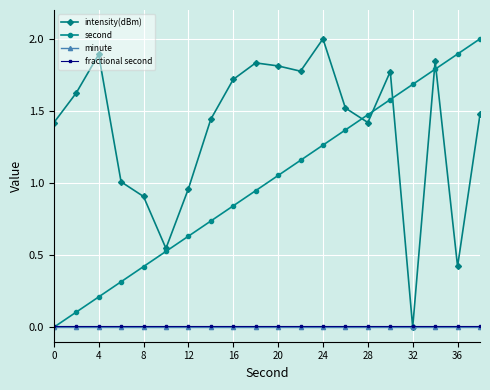

What is the maximum value shown in the chart?

2.0